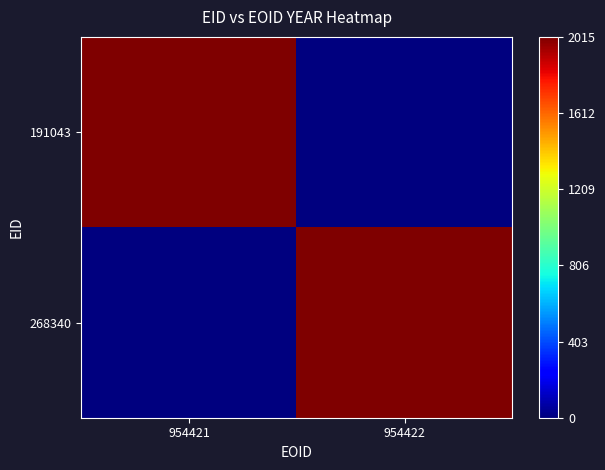

How many series are shown in this chart?

2